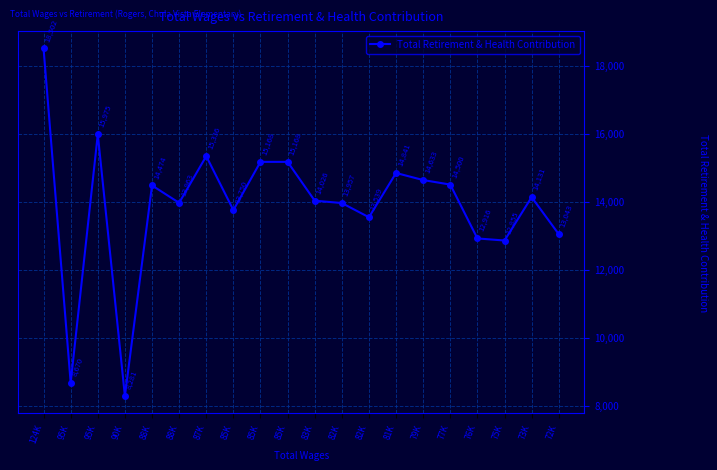

What is the sum of the values at 90K and 95K?

16951